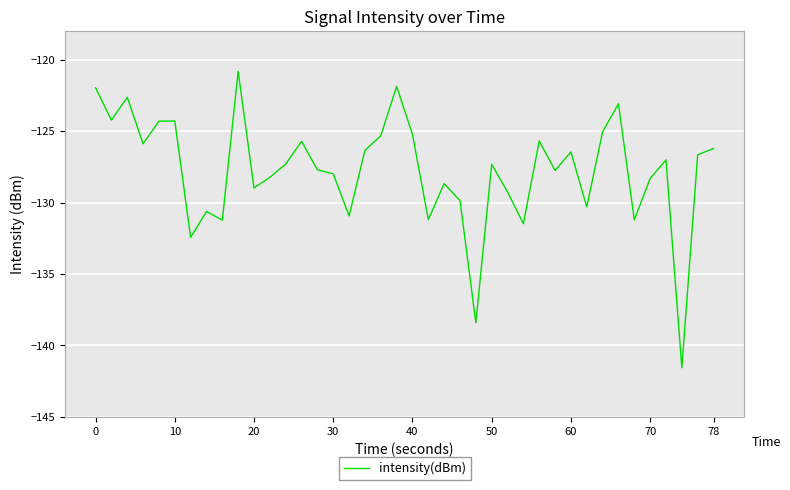

What is the greatest value displayed?

-120.8